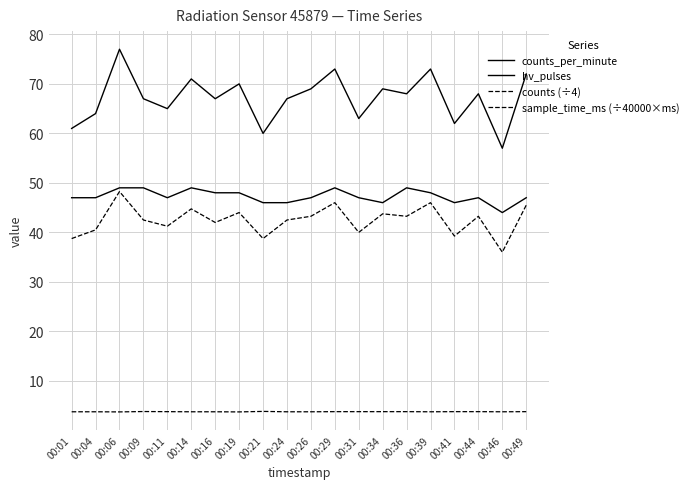

How many lines are shown in the chart?

4